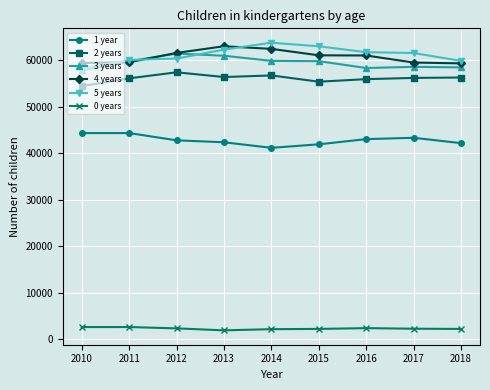

True or false: 5 years and 1 year cross at least once.

False